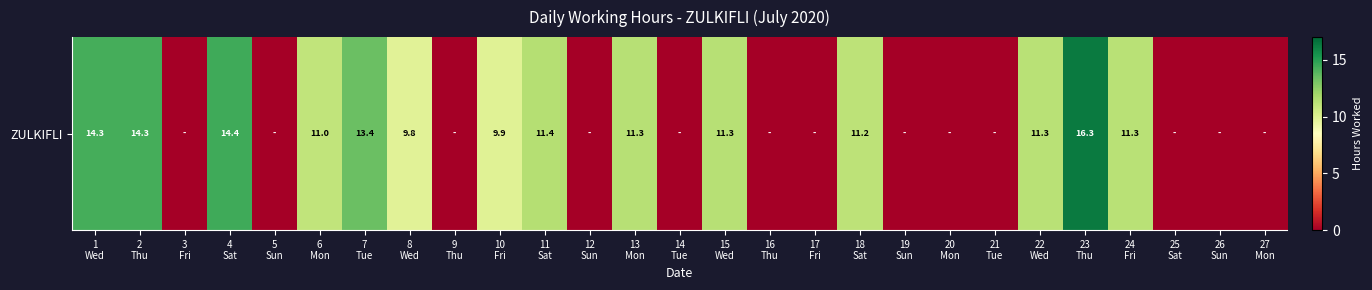

Count the number of values greater than 9.

14